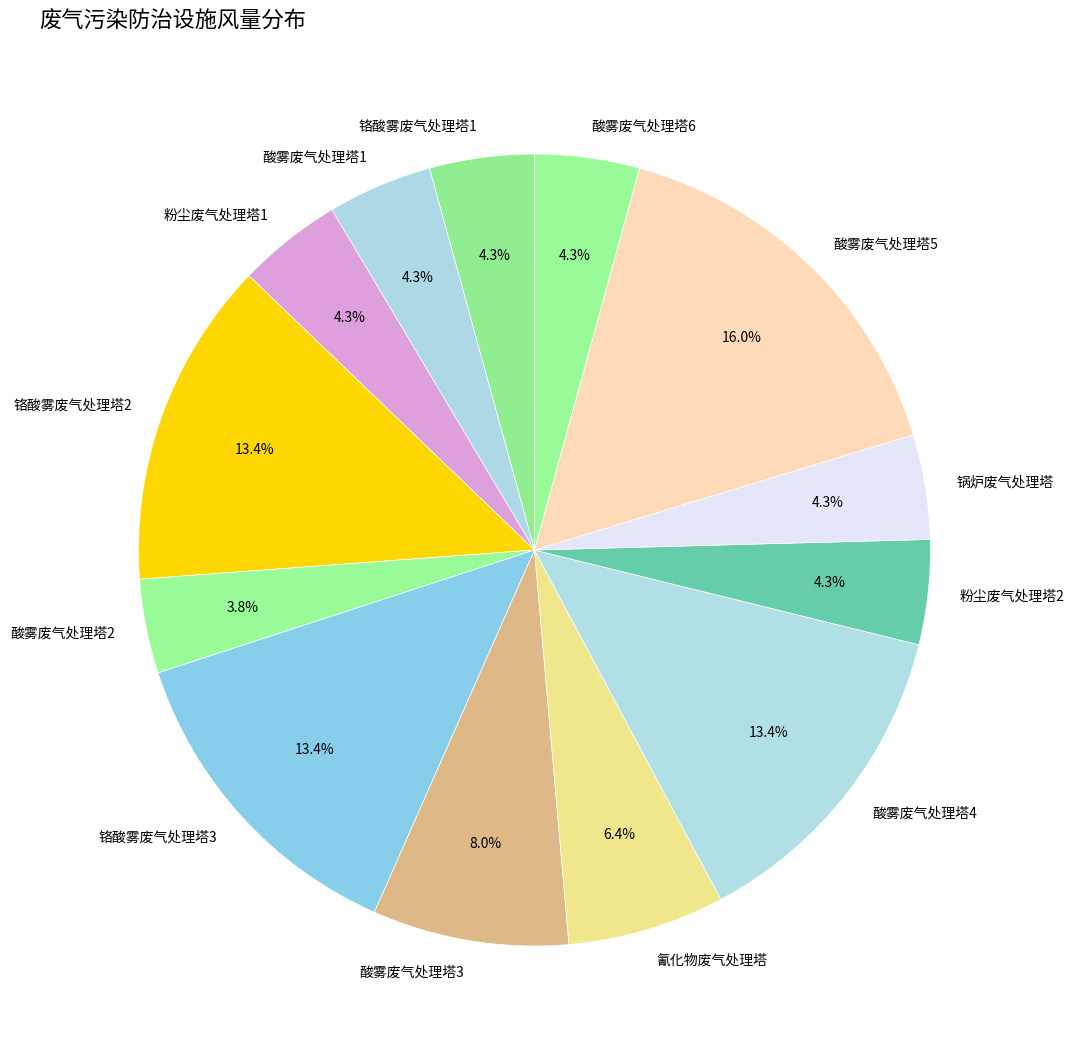

Which slice is the largest?

酸雾废气处理塔5